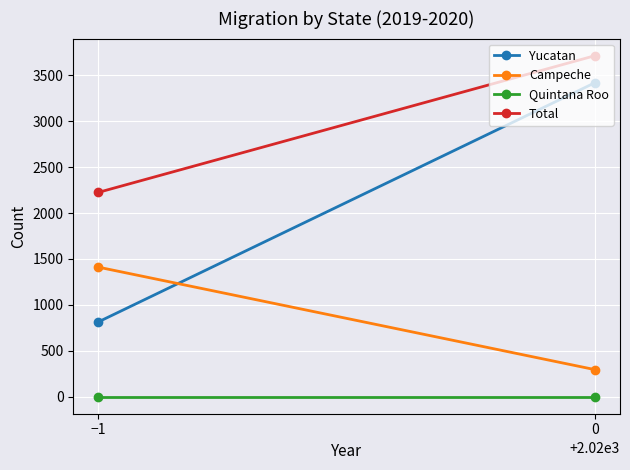

The Campeche series shows 2296 at −1. True or false?

False